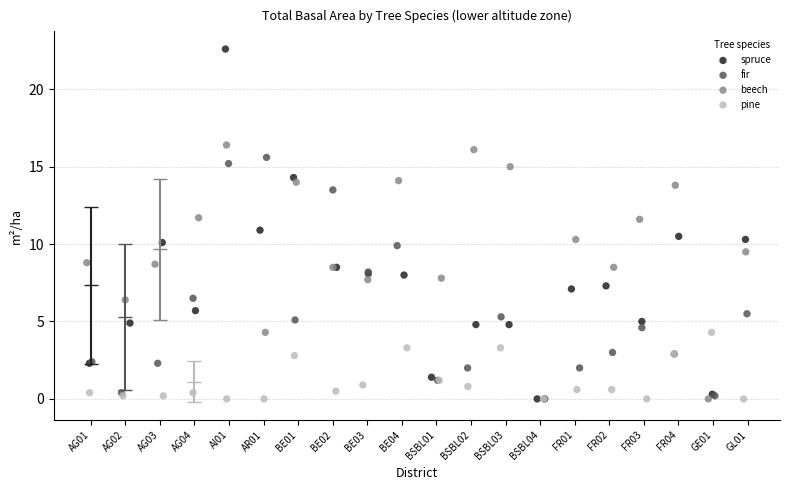

Which series has the largest Y range (max minus min)?

spruce